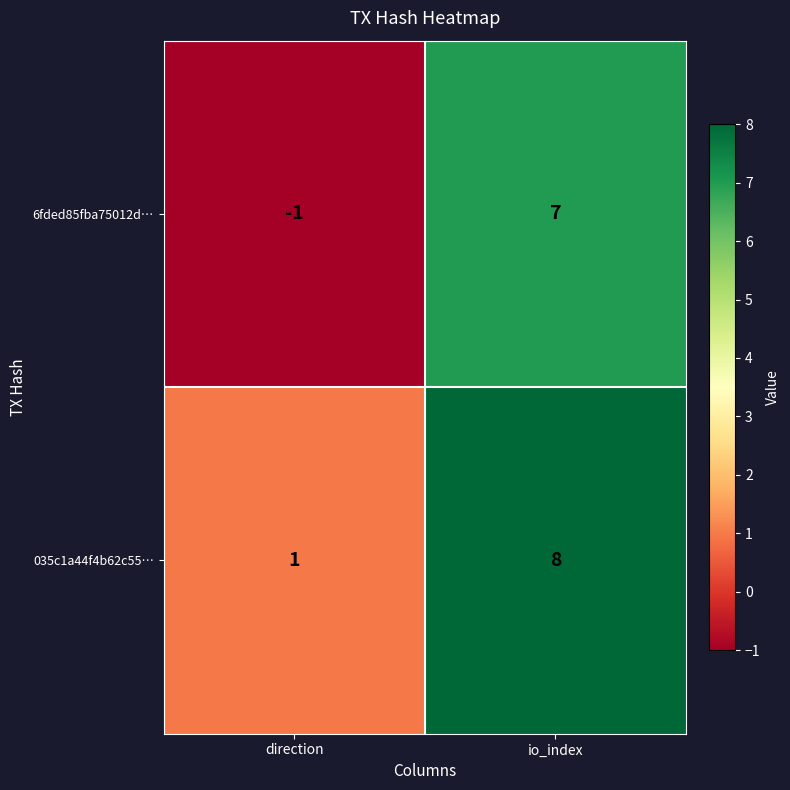

List the series in order of their peak value, highest first.

035c1a44f4b62c55…, 6fded85fba75012d…